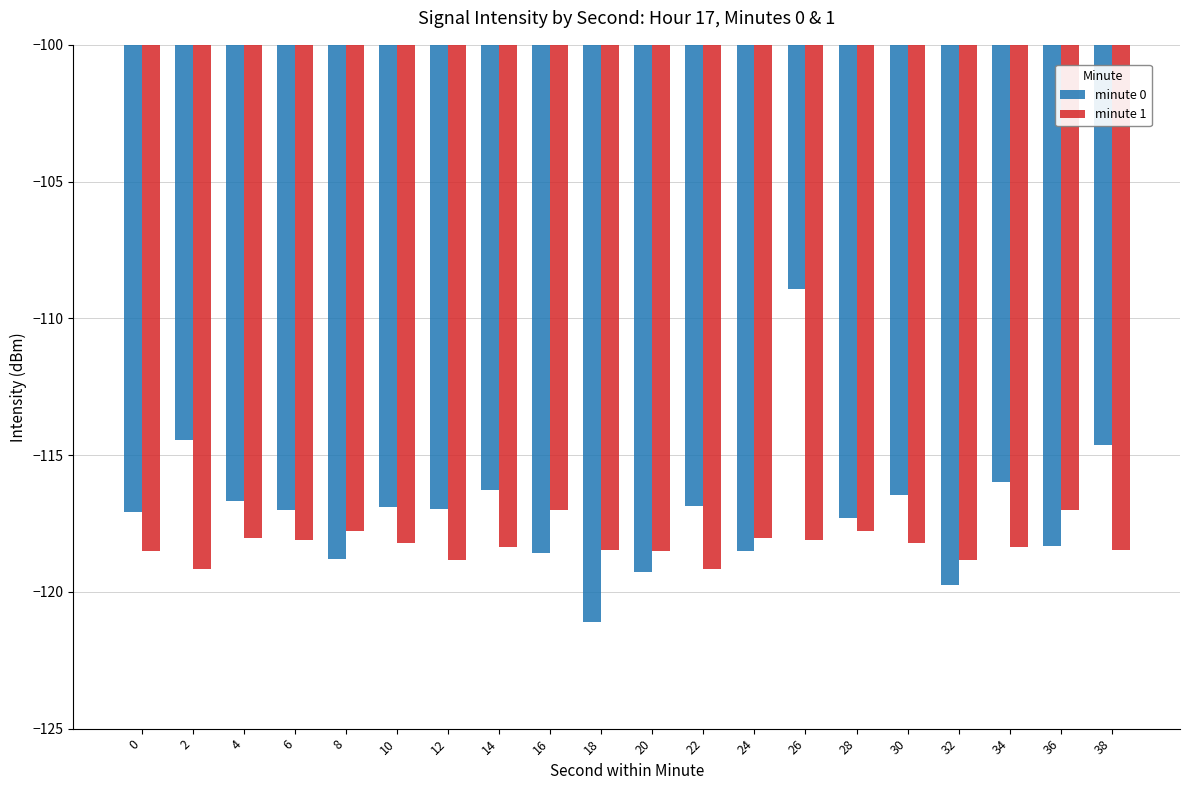

What is the spread (max minus min) of values at 6?

1.1